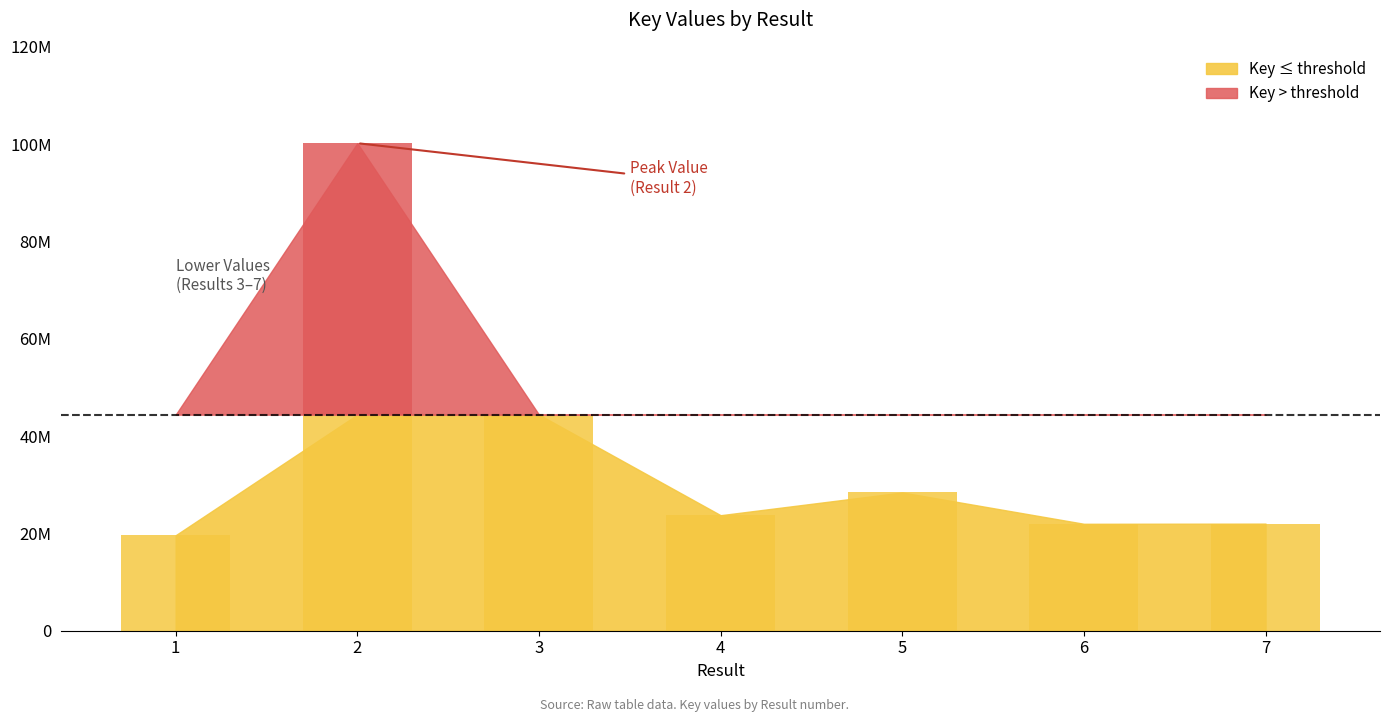

Approximately how many times larger is the value at 2 compared to 1?

5.1